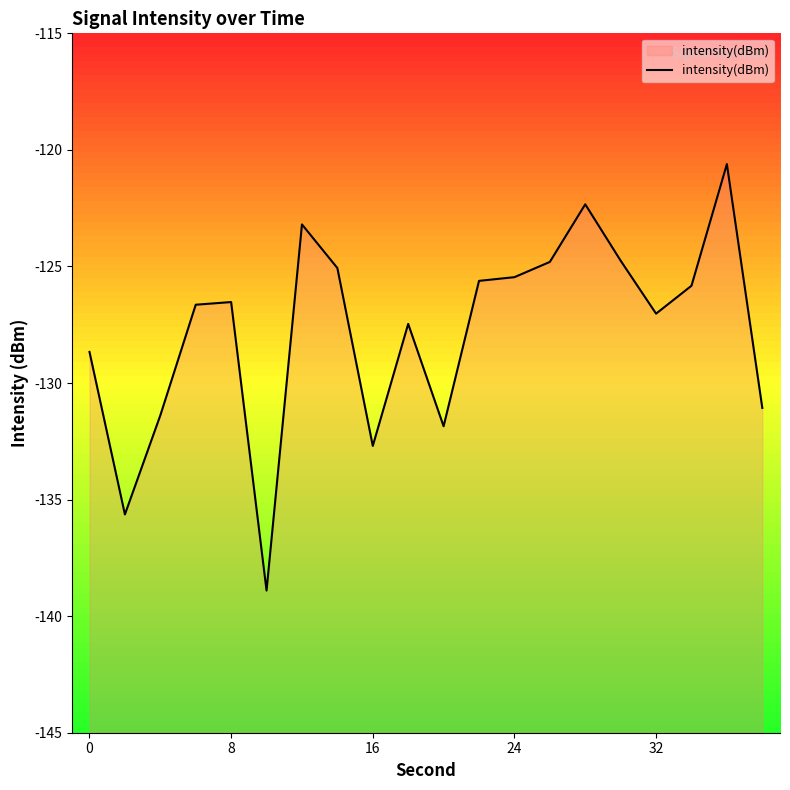

How many points are higher than both their immediate neighbors (excluding endpoints)?

5